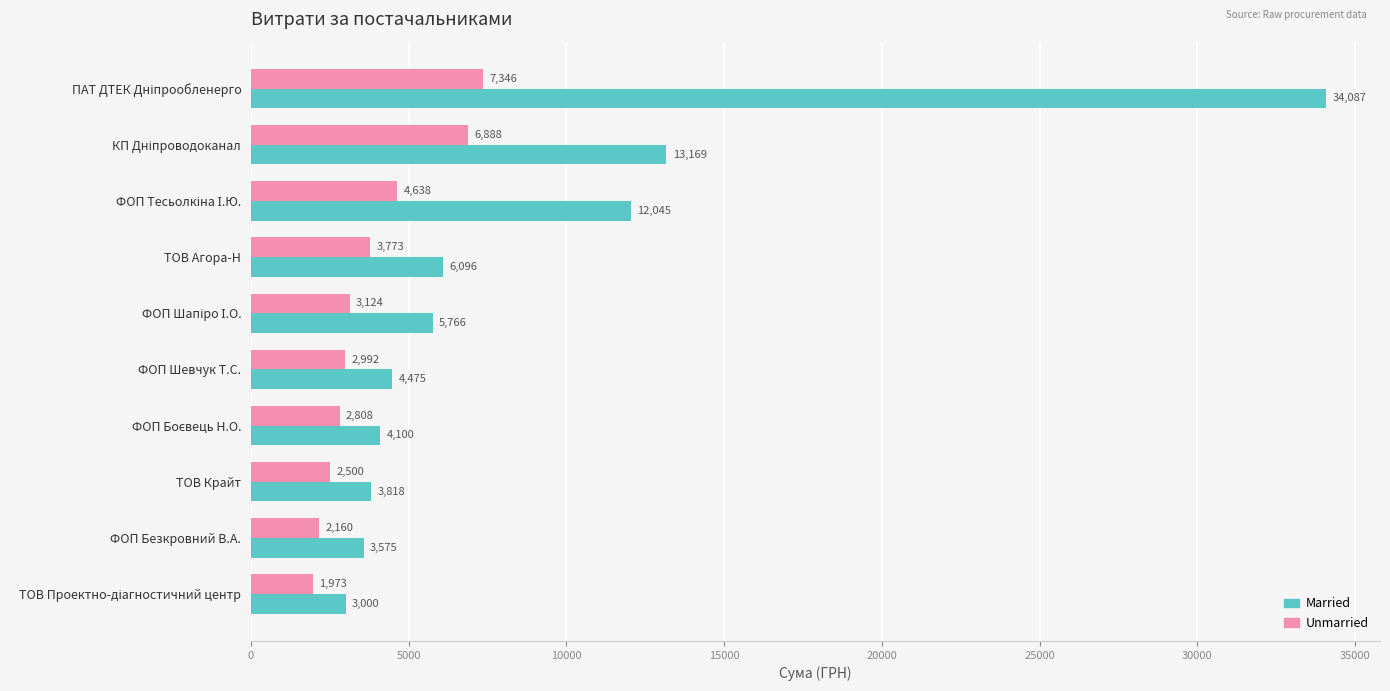

The value of Unmarried at ТОВ Крайт is 2500.0. True or false?

True